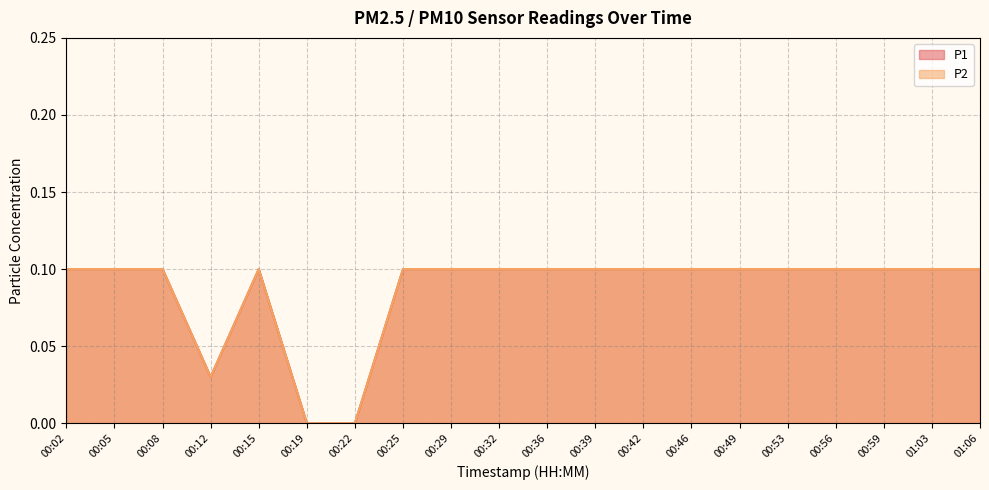

What is the label of the 6th point from the right?

00:49